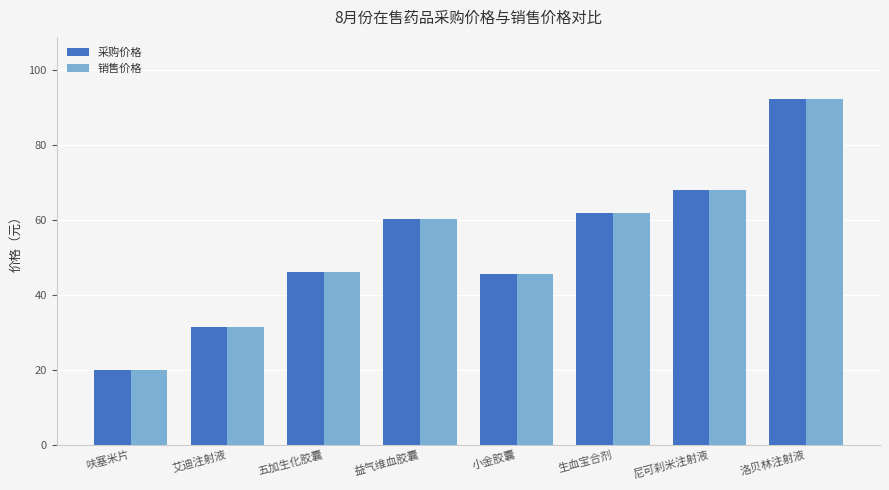

What is the highest value of the 销售价格 series?

92.2